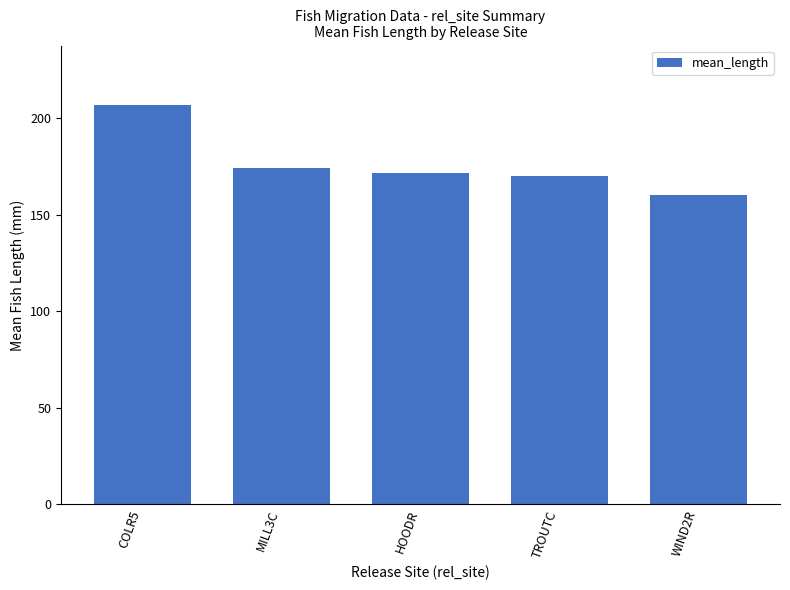

What is the average value?

176.5